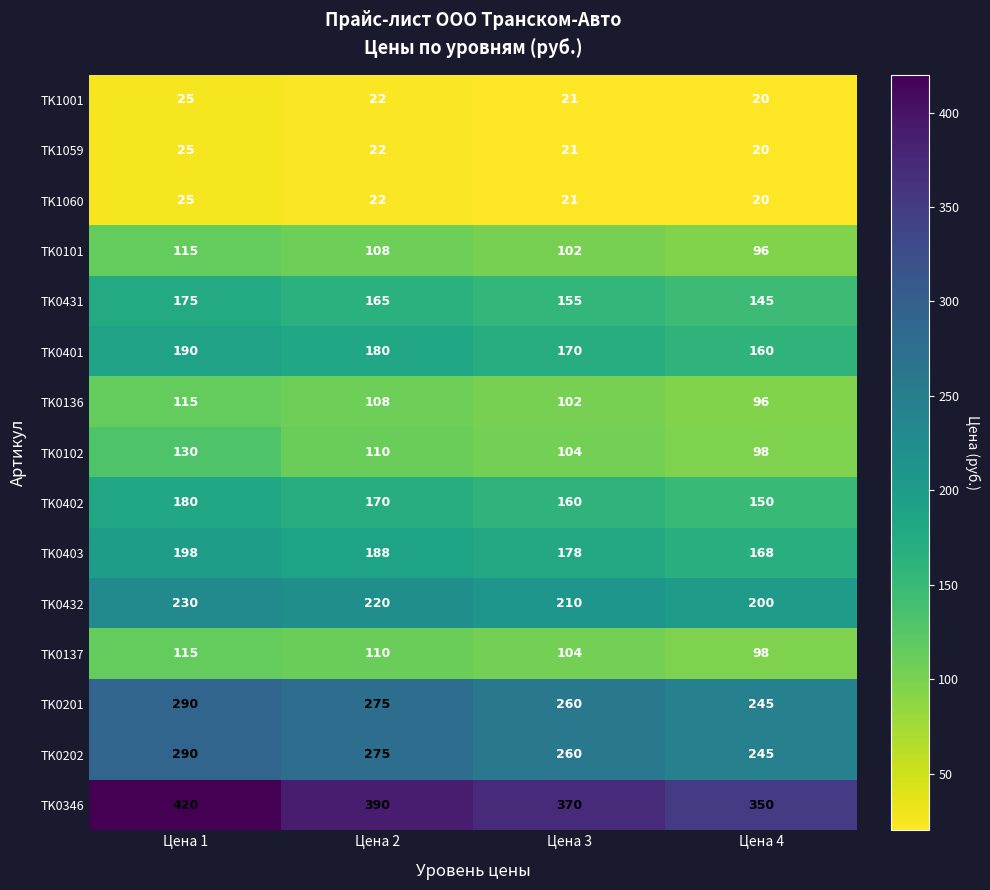

What is the total value across all series at Цена 4?

2111